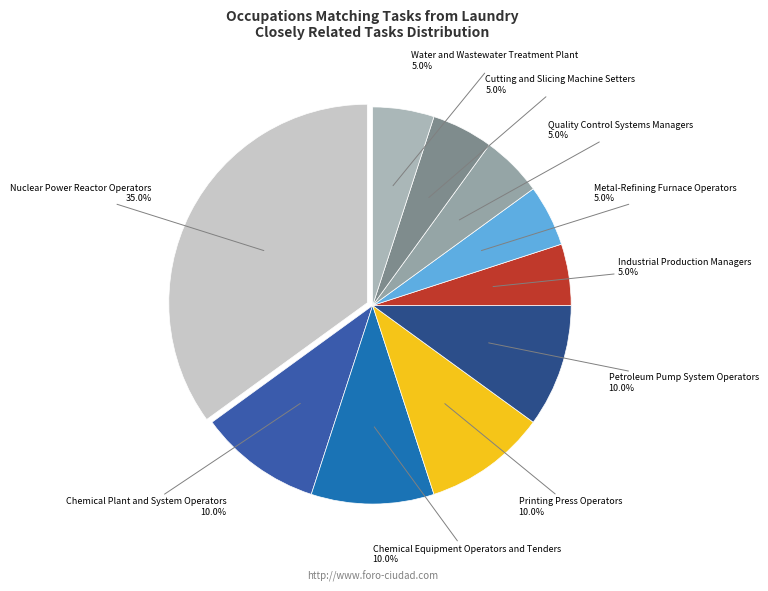

How many slices are in this pie chart?

10